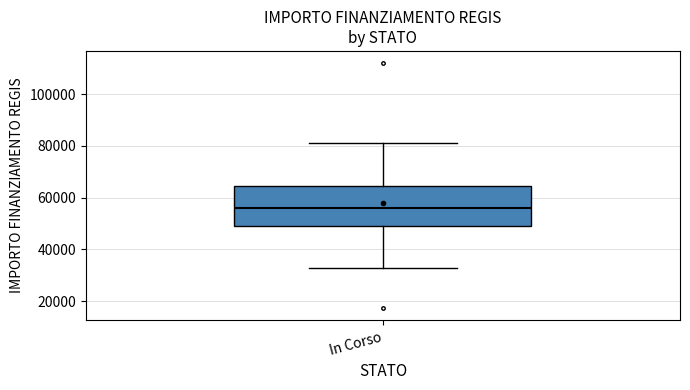

Where does the lower whisker of the box for In Corso end on the y-axis? The values are not printed on the chart, so give them approximately, as read against the axis.

32000